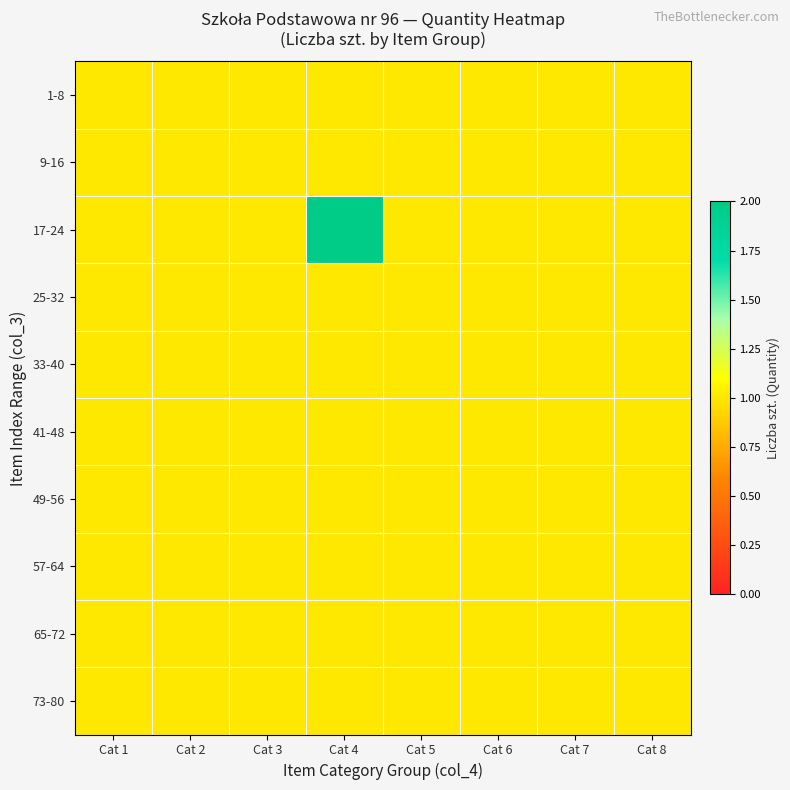

Reading left to right, what are all the values shown in this chart?

1-8: Cat 1=1	Cat 2=1	Cat 3=1	Cat 4=1	Cat 5=1	Cat 6=1	Cat 7=1	Cat 8=1
9-16: Cat 1=1	Cat 2=1	Cat 3=1	Cat 4=1	Cat 5=1	Cat 6=1	Cat 7=1	Cat 8=1
17-24: Cat 1=1	Cat 2=1	Cat 3=1	Cat 4=2	Cat 5=1	Cat 6=1	Cat 7=1	Cat 8=1
25-32: Cat 1=1	Cat 2=1	Cat 3=1	Cat 4=1	Cat 5=1	Cat 6=1	Cat 7=1	Cat 8=1
33-40: Cat 1=1	Cat 2=1	Cat 3=1	Cat 4=1	Cat 5=1	Cat 6=1	Cat 7=1	Cat 8=1
41-48: Cat 1=1	Cat 2=1	Cat 3=1	Cat 4=1	Cat 5=1	Cat 6=1	Cat 7=1	Cat 8=1
49-56: Cat 1=1	Cat 2=1	Cat 3=1	Cat 4=1	Cat 5=1	Cat 6=1	Cat 7=1	Cat 8=1
57-64: Cat 1=1	Cat 2=1	Cat 3=1	Cat 4=1	Cat 5=1	Cat 6=1	Cat 7=1	Cat 8=1
65-72: Cat 1=1	Cat 2=1	Cat 3=1	Cat 4=1	Cat 5=1	Cat 6=1	Cat 7=1	Cat 8=1
73-80: Cat 1=1	Cat 2=1	Cat 3=1	Cat 4=1	Cat 5=1	Cat 6=1	Cat 7=1	Cat 8=1